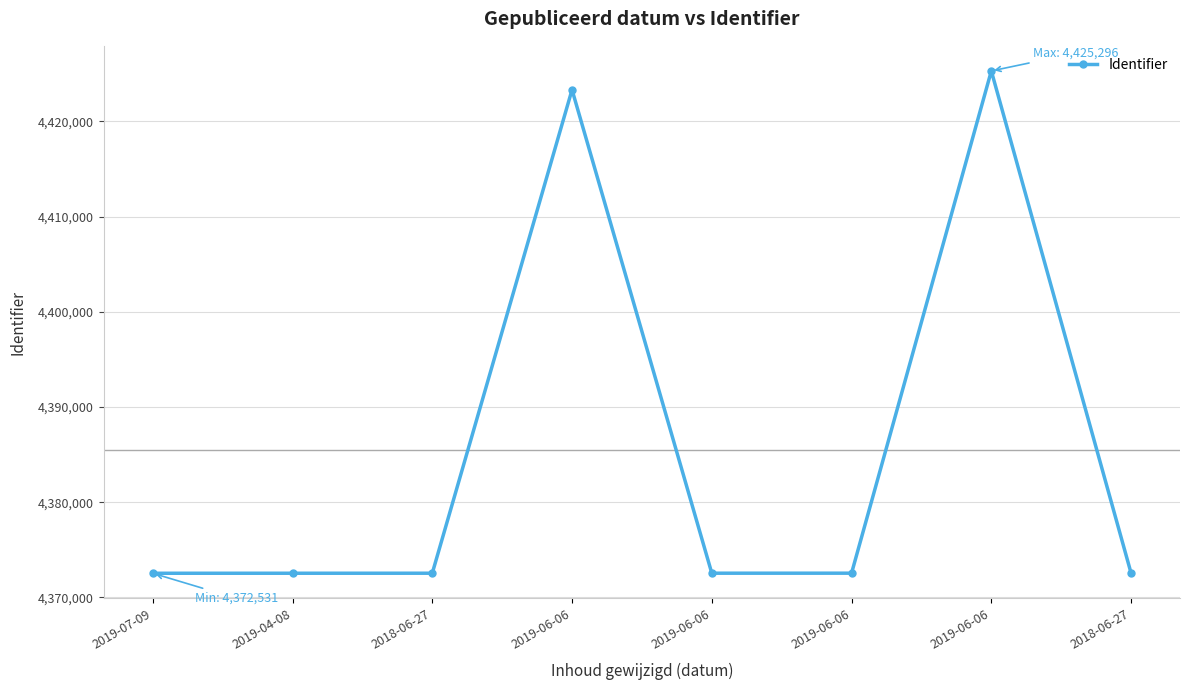

How many values are below 4372539?

4